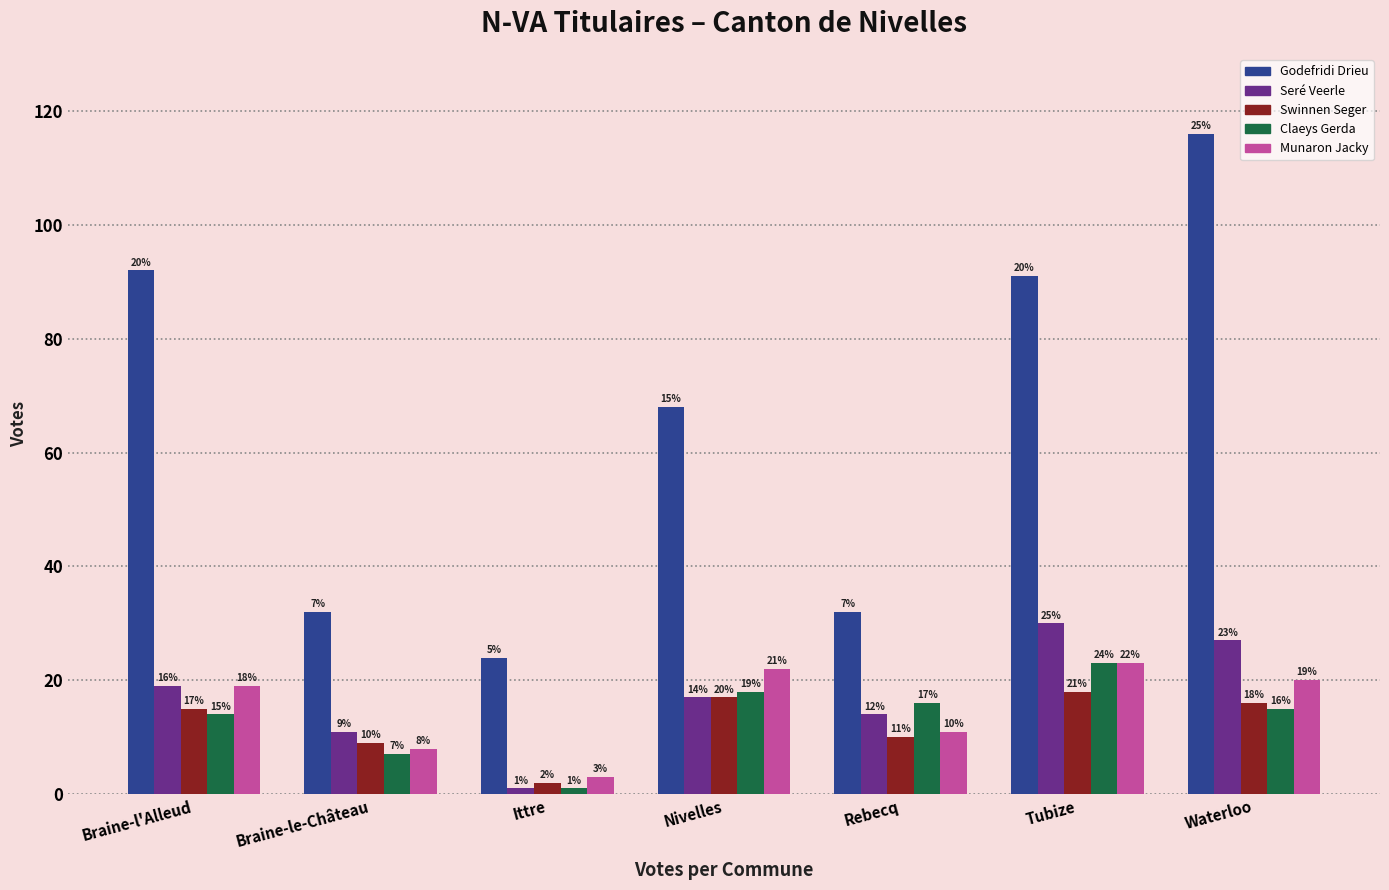

At which category is the sum across all series the highest?

Waterloo